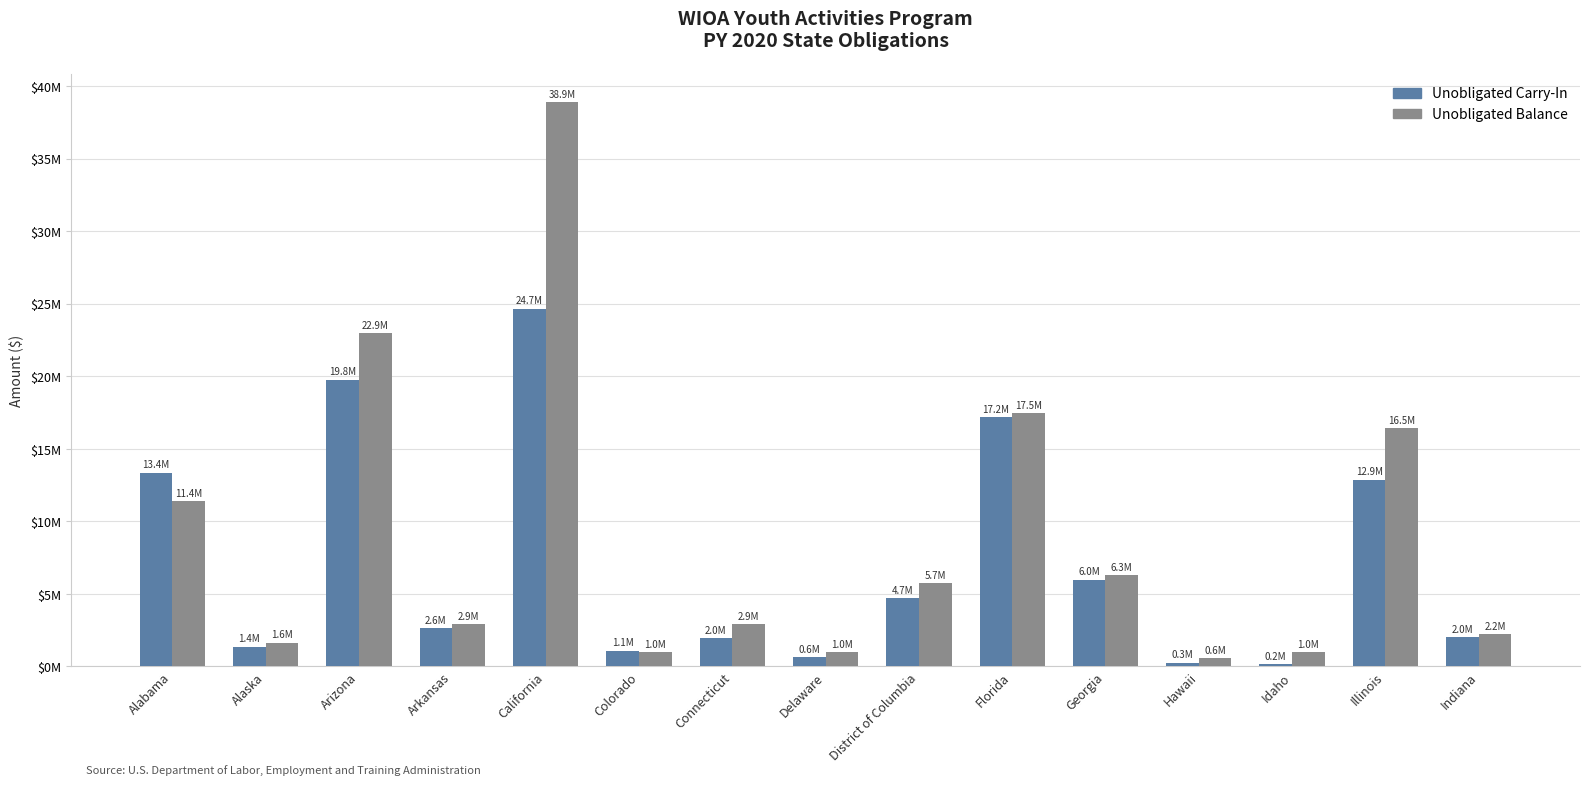

Are the bars grouped side by side (vs. stacked)?

Yes